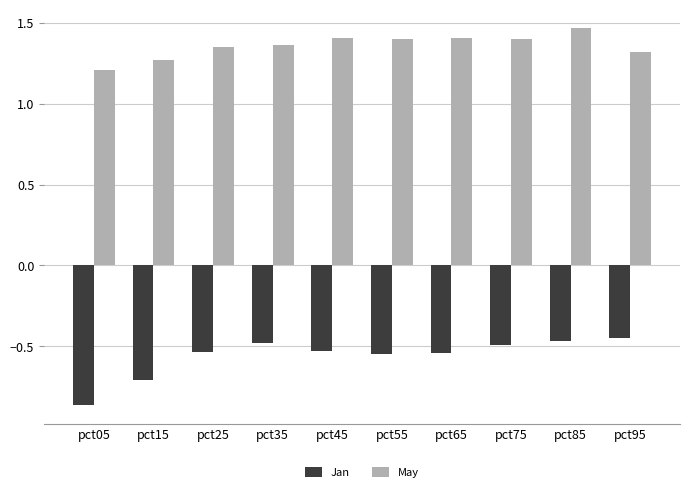

Which category has the lowest value in the May series?

pct05